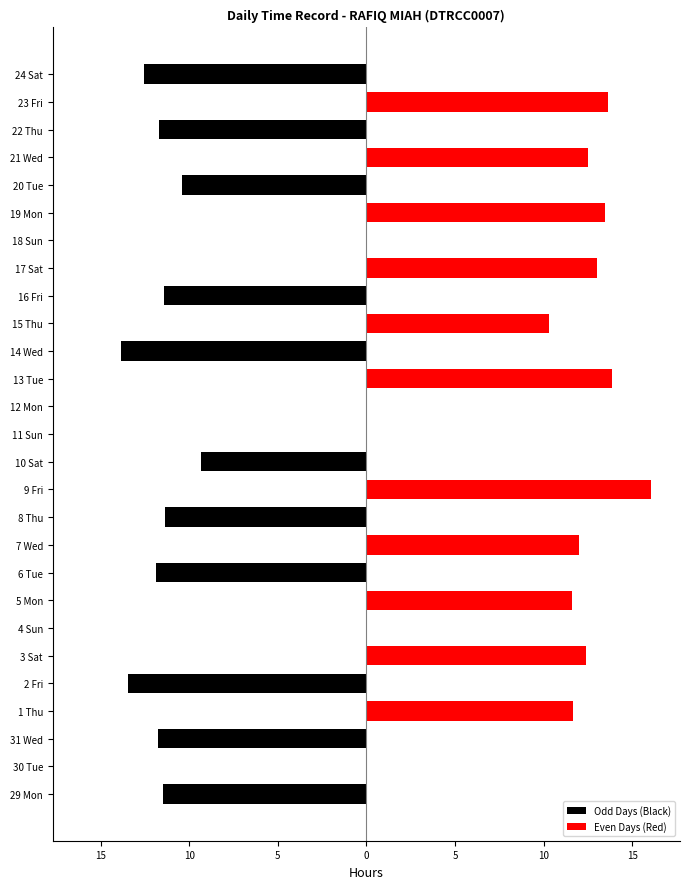

Which series has the largest total across all categories?

Even Days (Red)